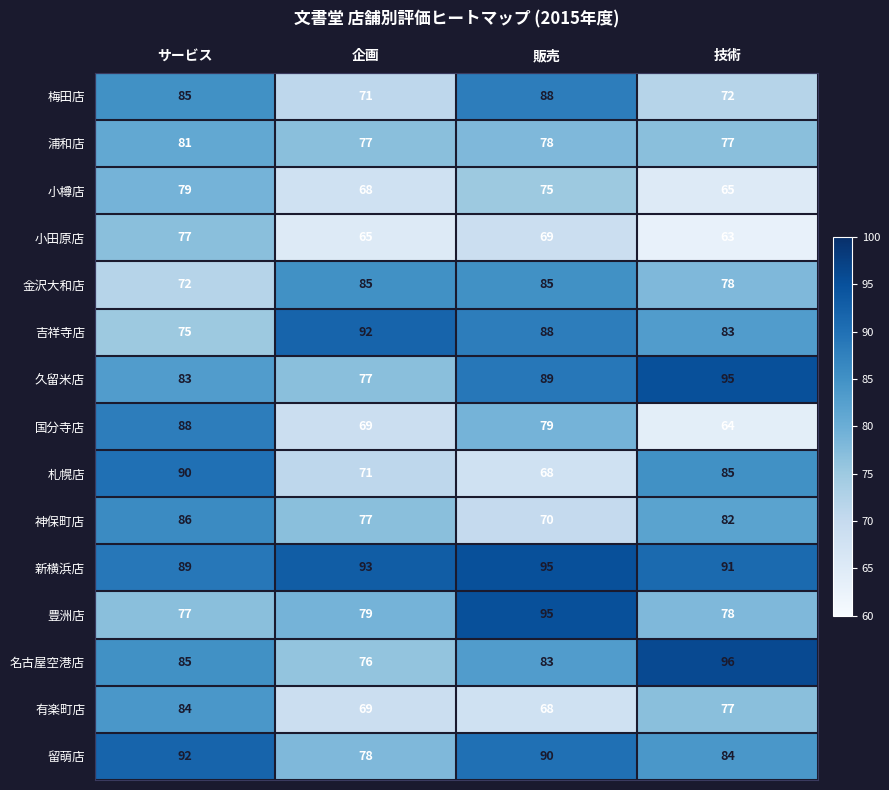

At which category is the sum across all series the highest?

サービス